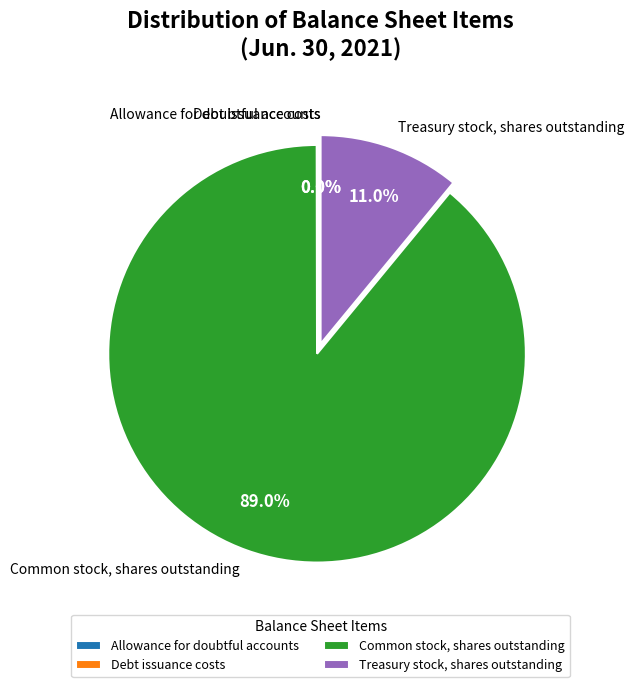

True or false: Treasury stock, shares outstanding accounts for 1% of the total.

False